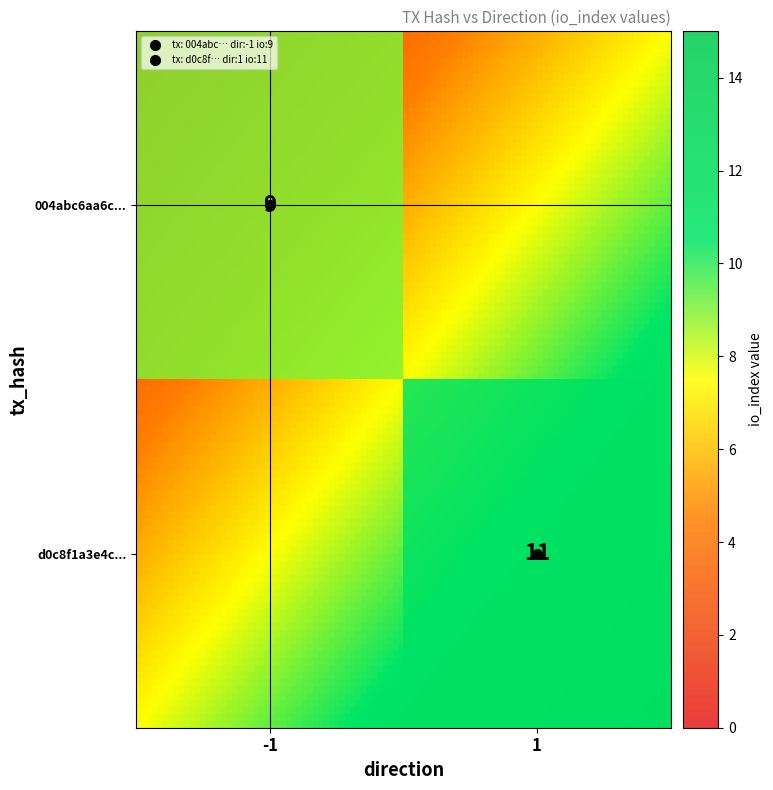

What is the spread (max minus min) of values at io_index?

2